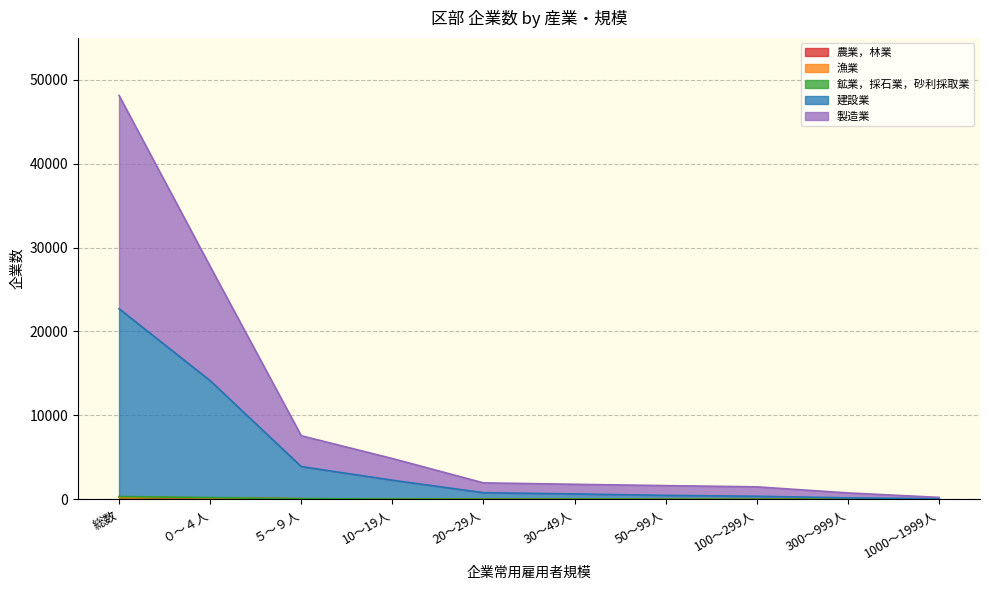

At which category is the sum across all series the highest?

総数